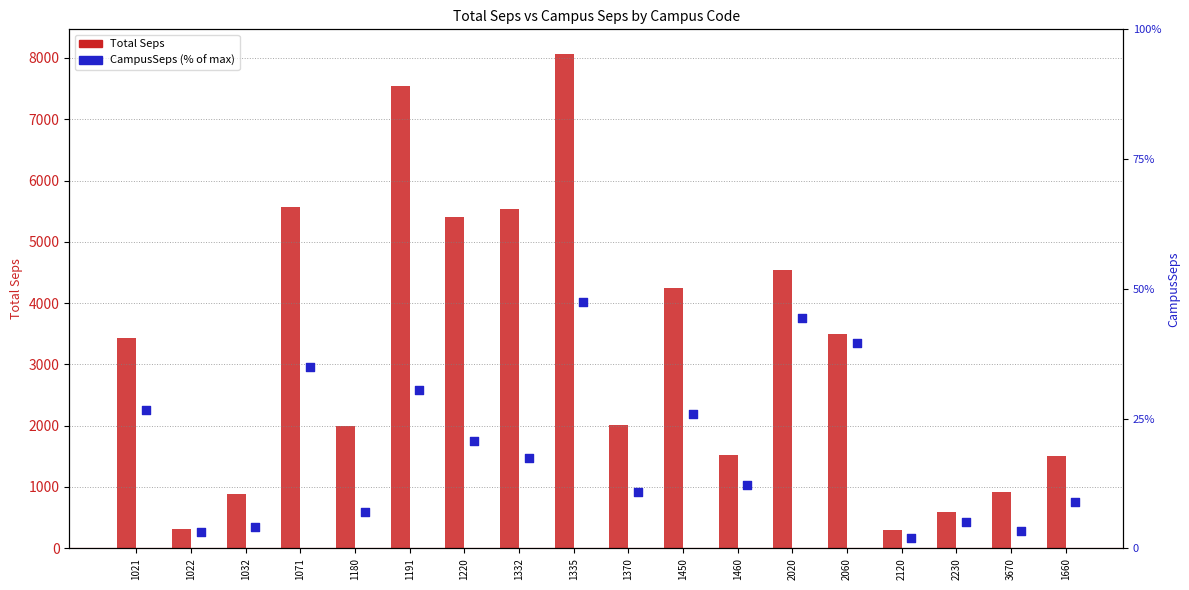

Which series has the widest spread of Y values?

Total Seps